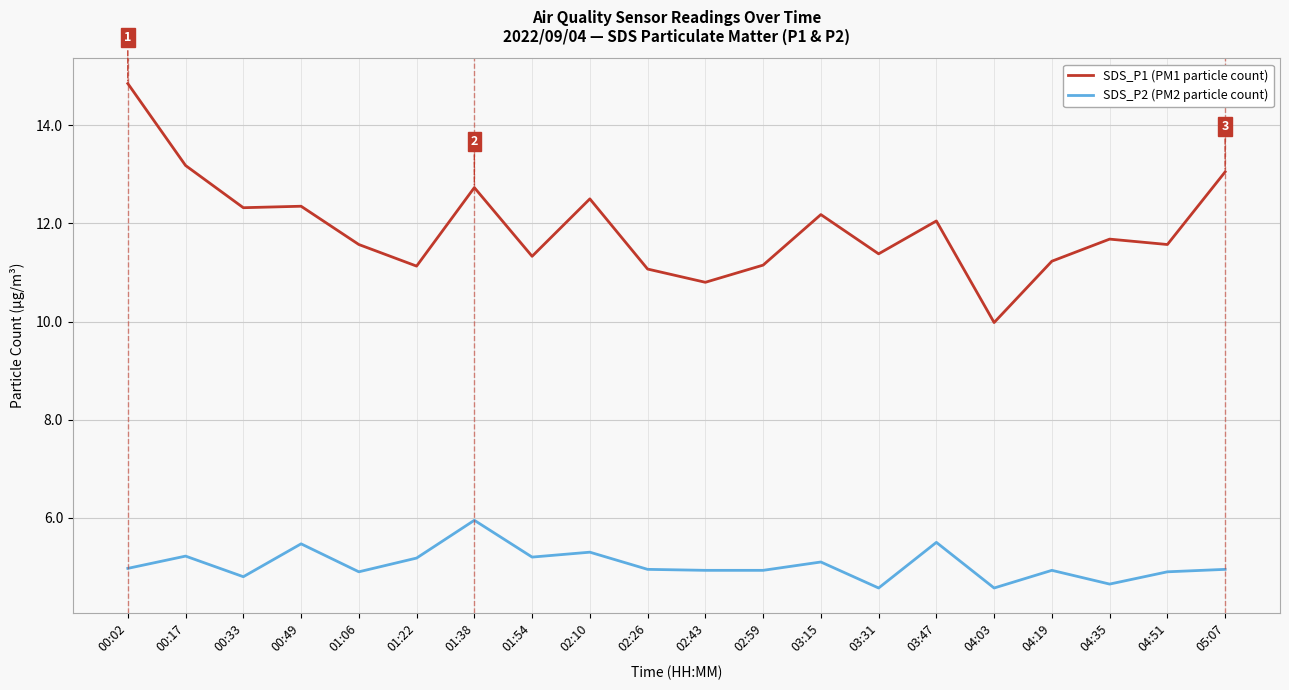

Read the SDS_P1 (PM1 particle count) value at 04:51.

11.6